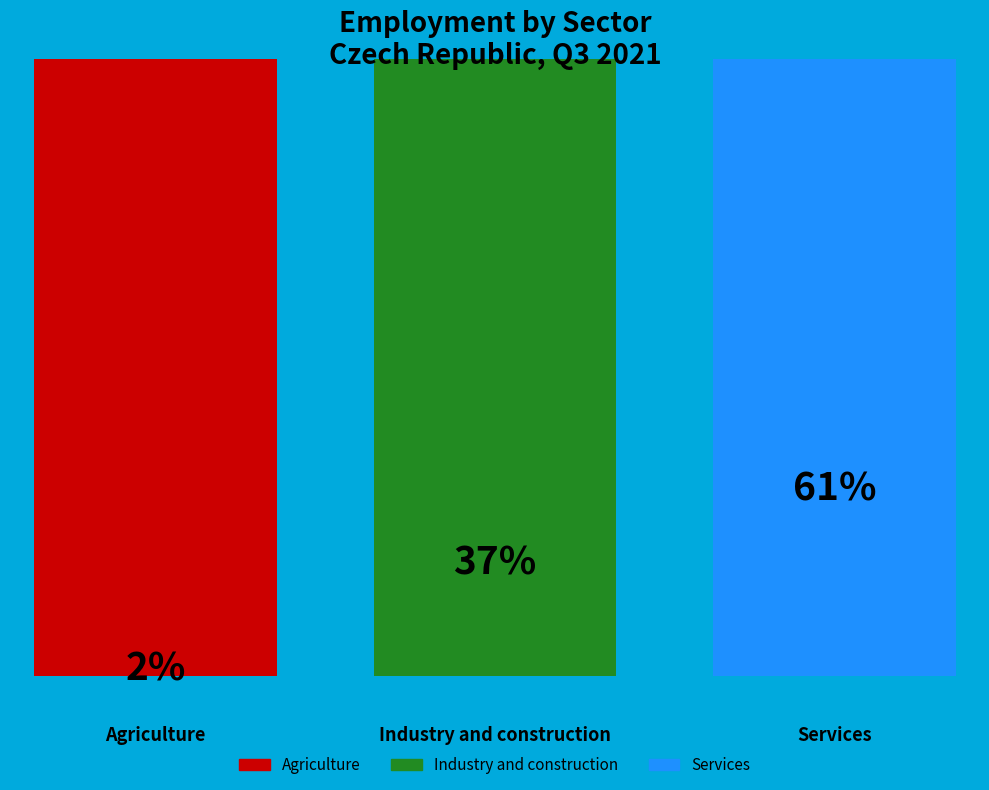

To the nearest percent, what percentage of the pie is Services?

61%